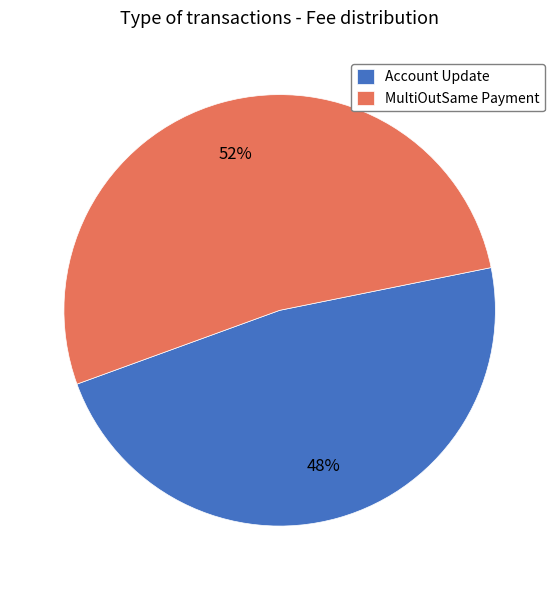

Combined, do MultiOutSame Payment and Account Update account for over 50%?

Yes